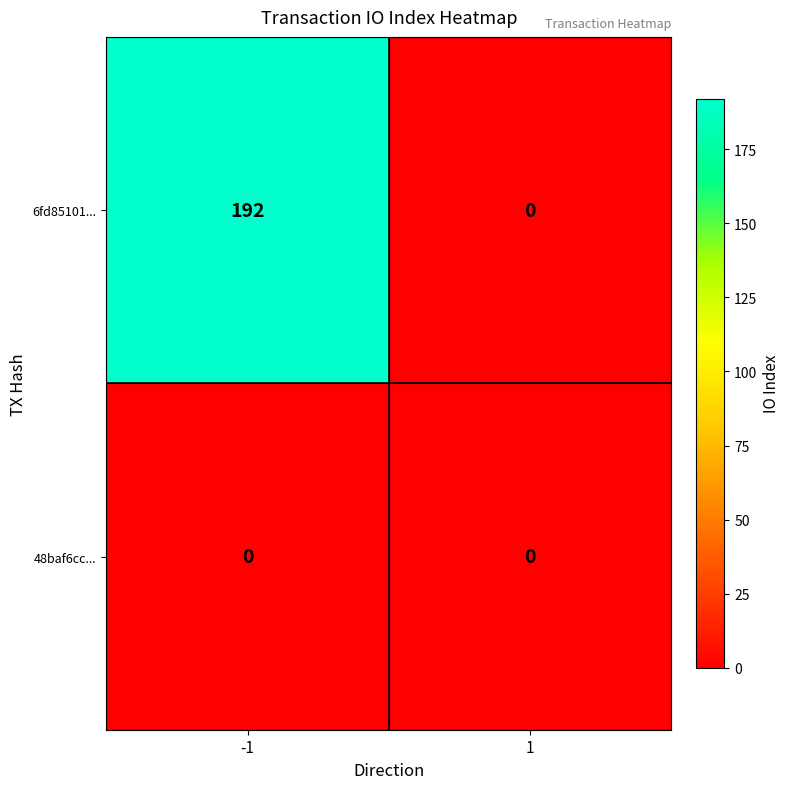

The value of 6fd85101... at -1 is 192. True or false?

True